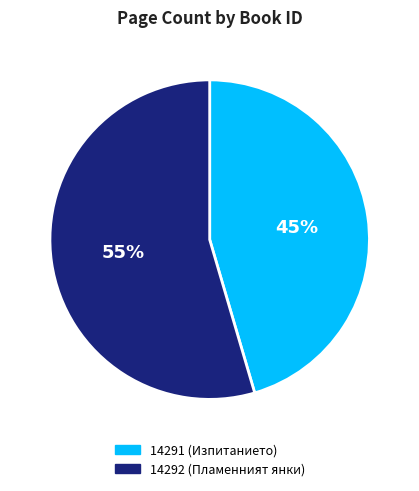

Rank the categories by value from highest to lowest.

14292, 14291